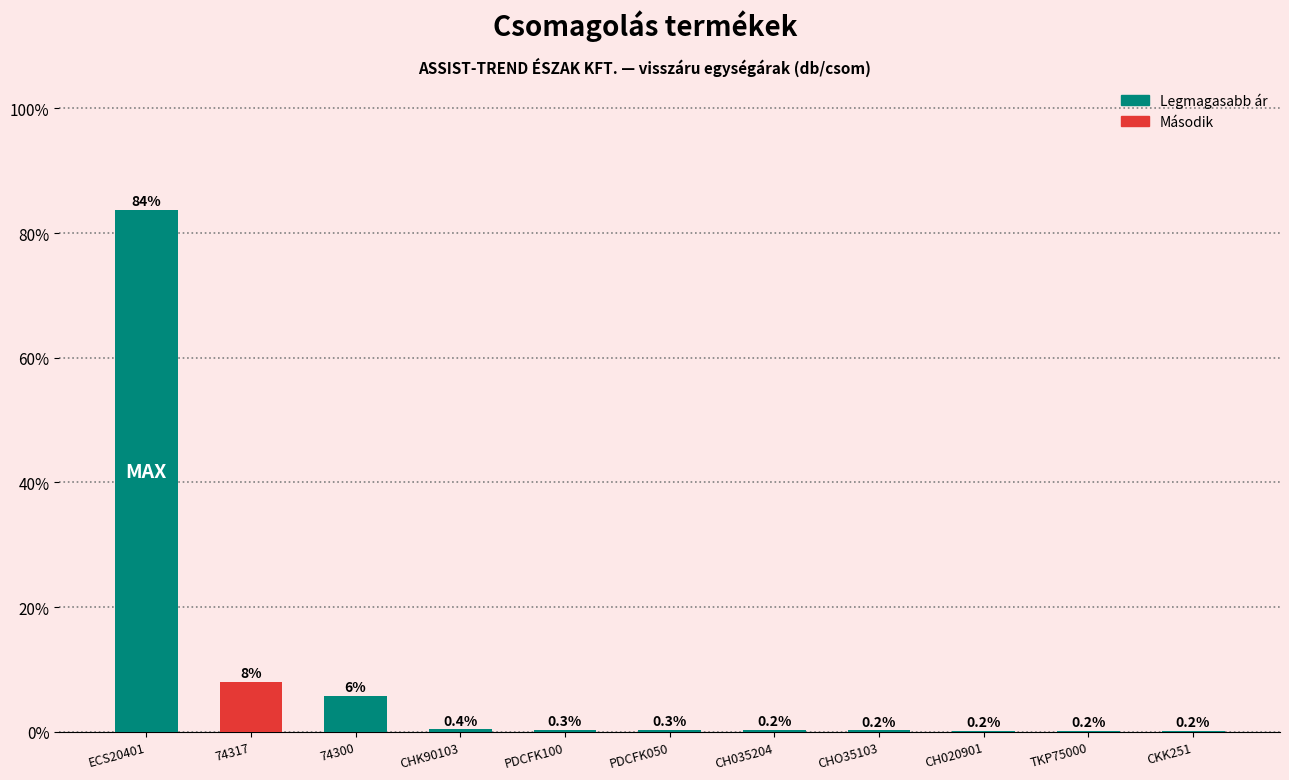

True or false: the data shows 0.2 at CH020901.

True